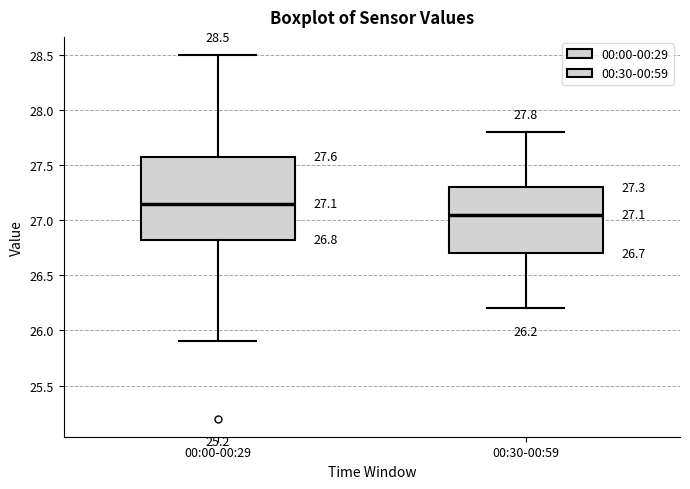

Which box has the lowest median line?

00:30-00:59